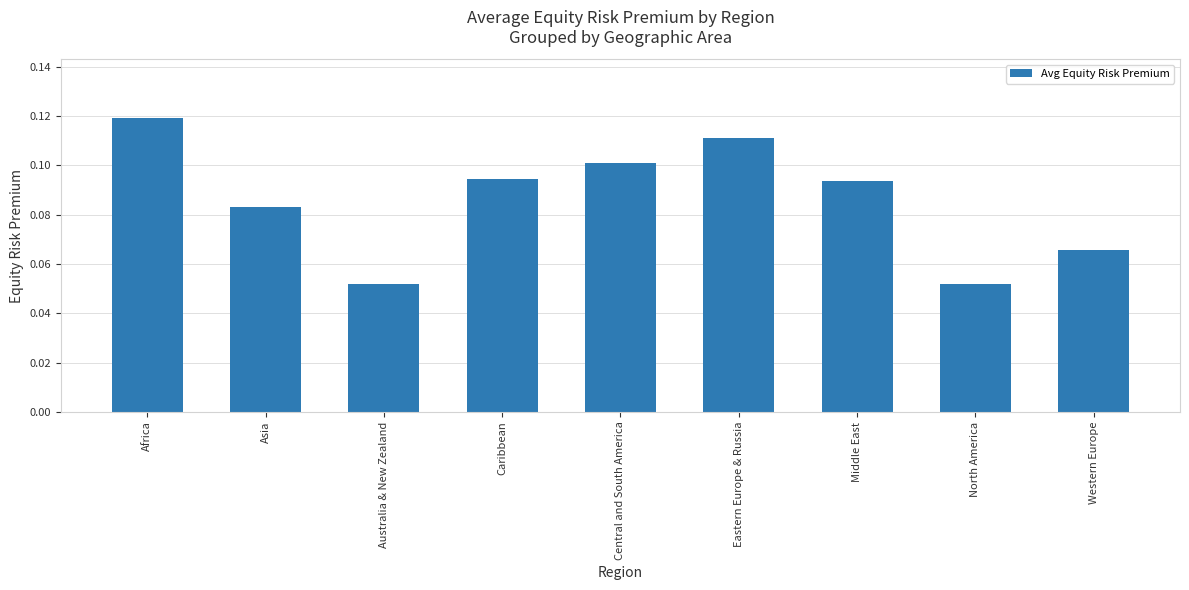

What is the label of the 8th bar from the left?

North America